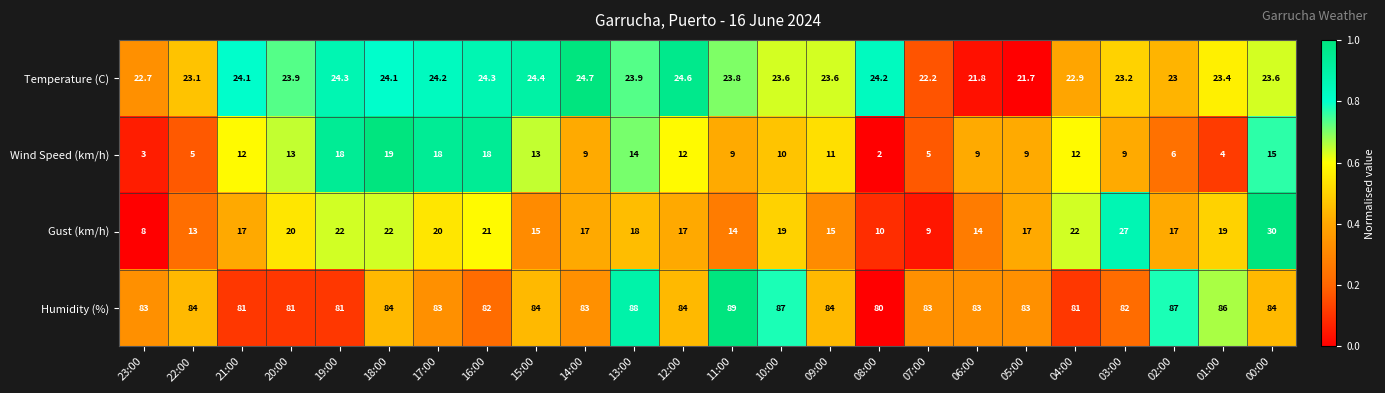

True or false: Wind Speed (km/h) has a value of 9.0 at 14:00.

True